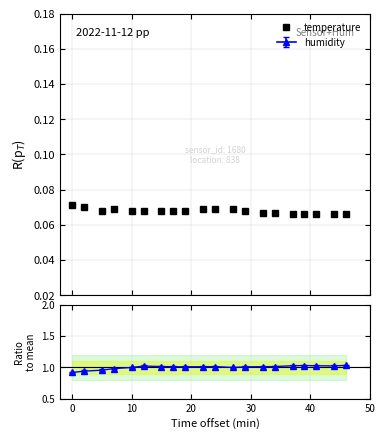

Does the chart have visible grid lines?

Yes